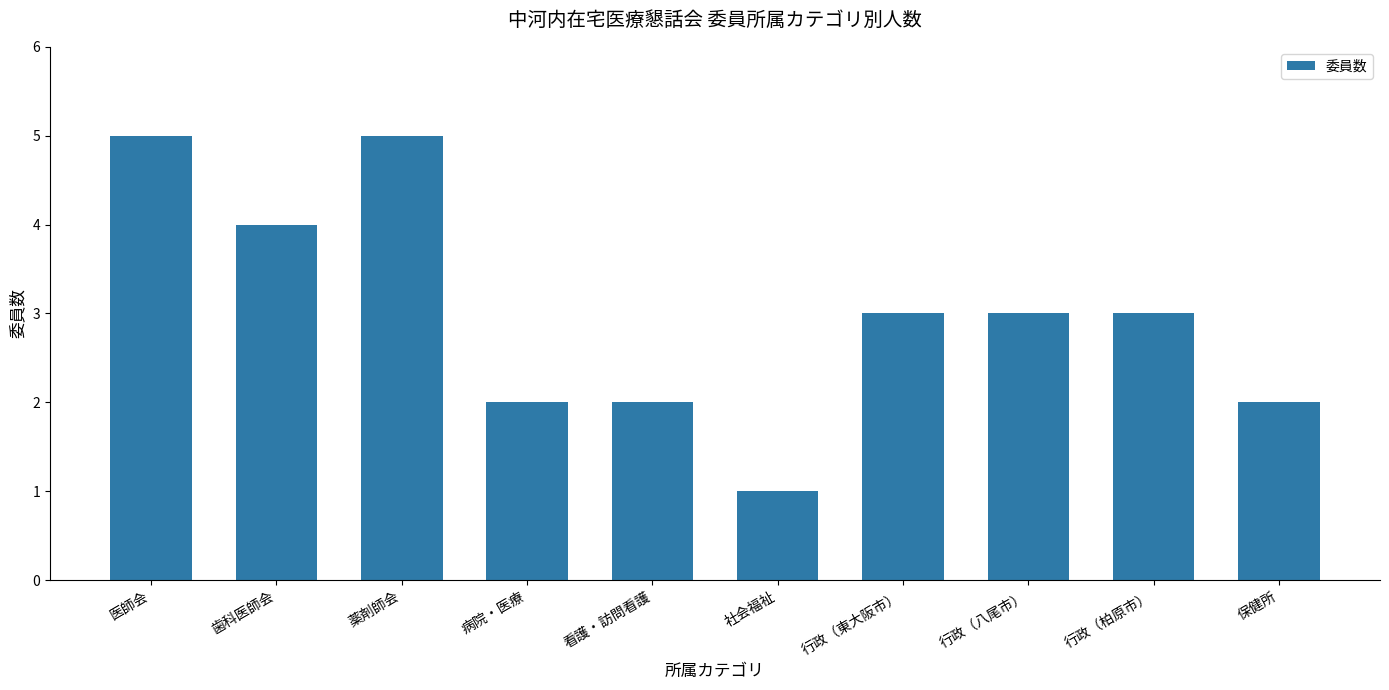

What is the average value?

3